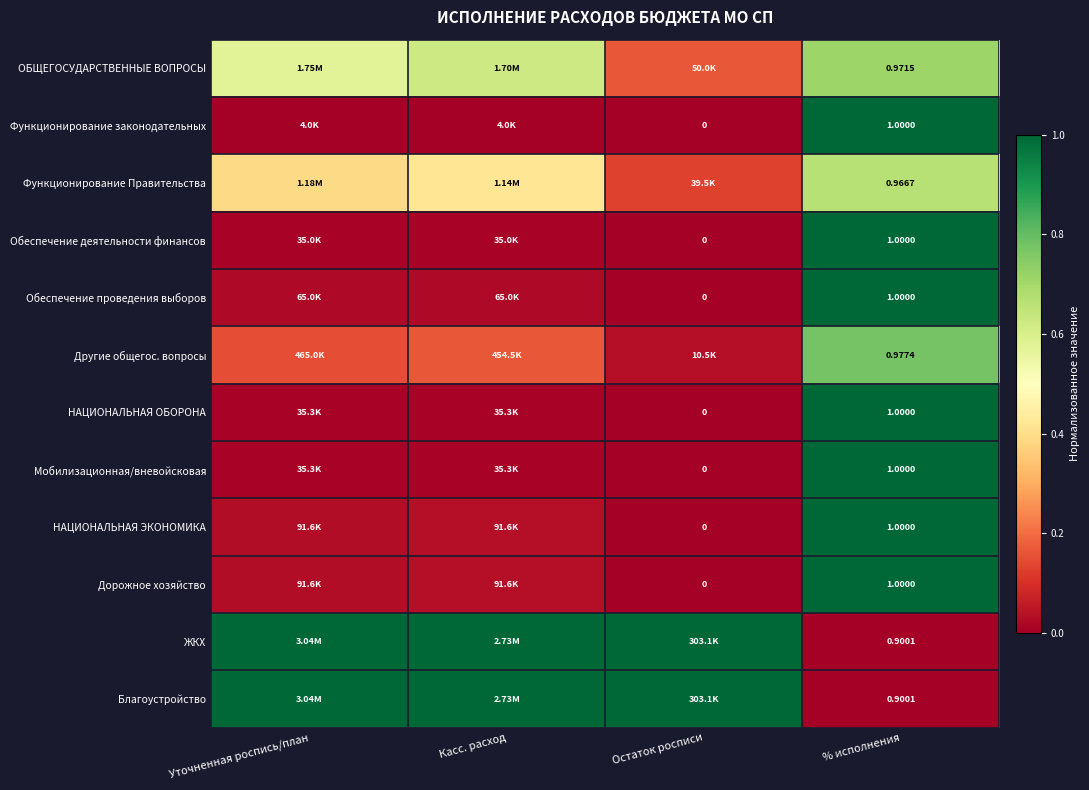

The value of Обеспечение деятельности финансов at Уточненная роспись/план is 0.0. True or false?

True